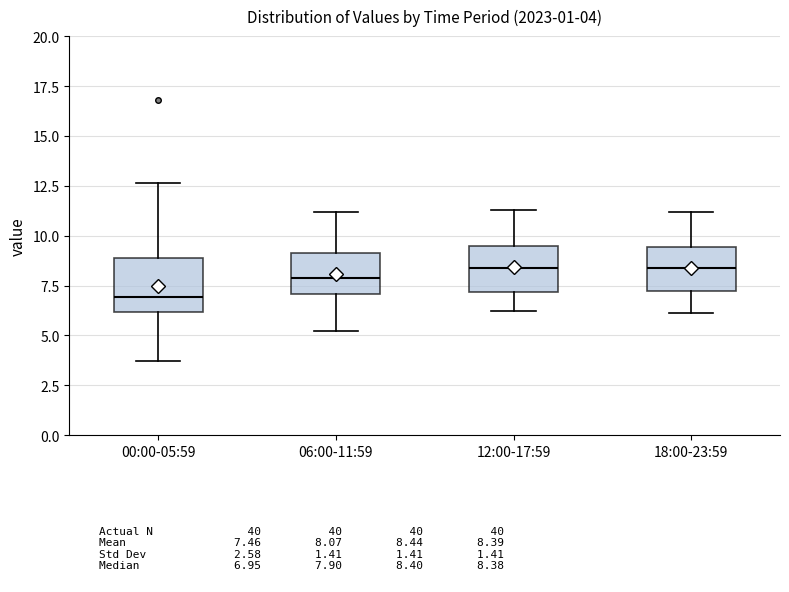

Which box has the lowest median line?

00:00-05:59